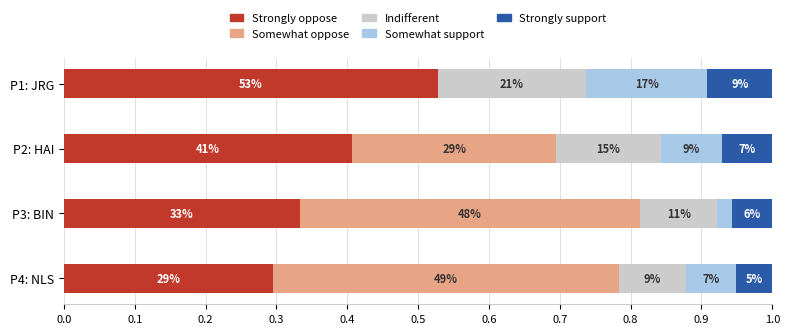

What are all the series names shown in the legend?

Strongly oppose, Somewhat oppose, Indifferent, Somewhat support, Strongly support